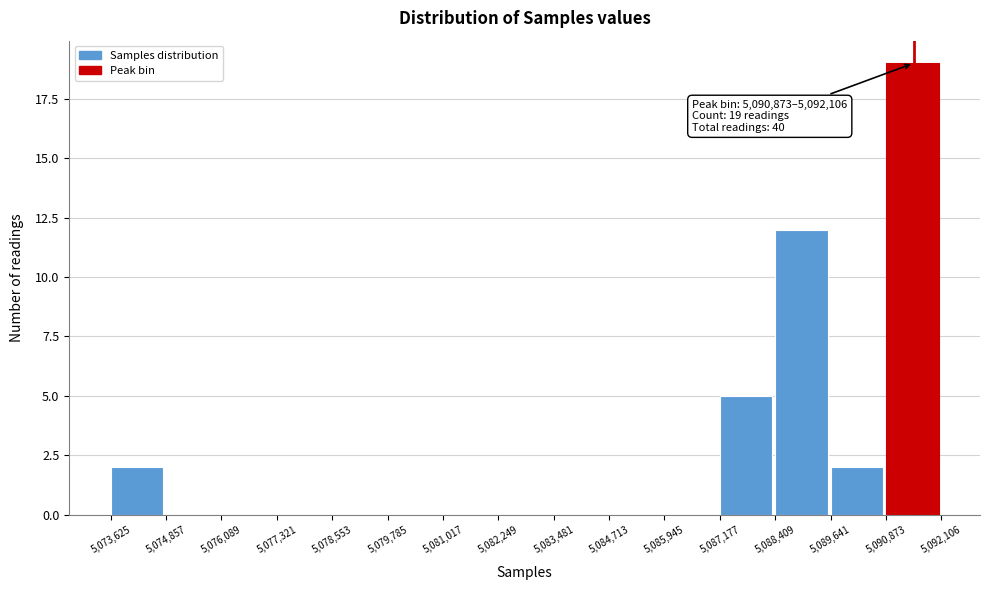

Over which range of the x-axis is the bar tallest?

5,090,873 to 5,092,106